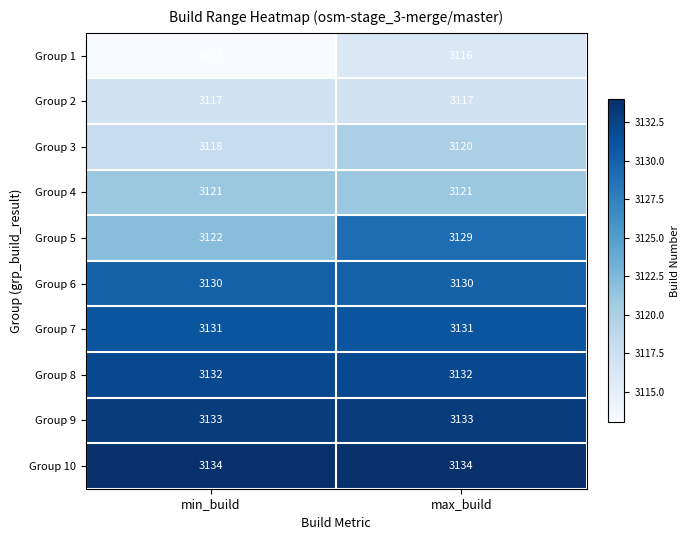

What is the maximum value for Group 6?

3130